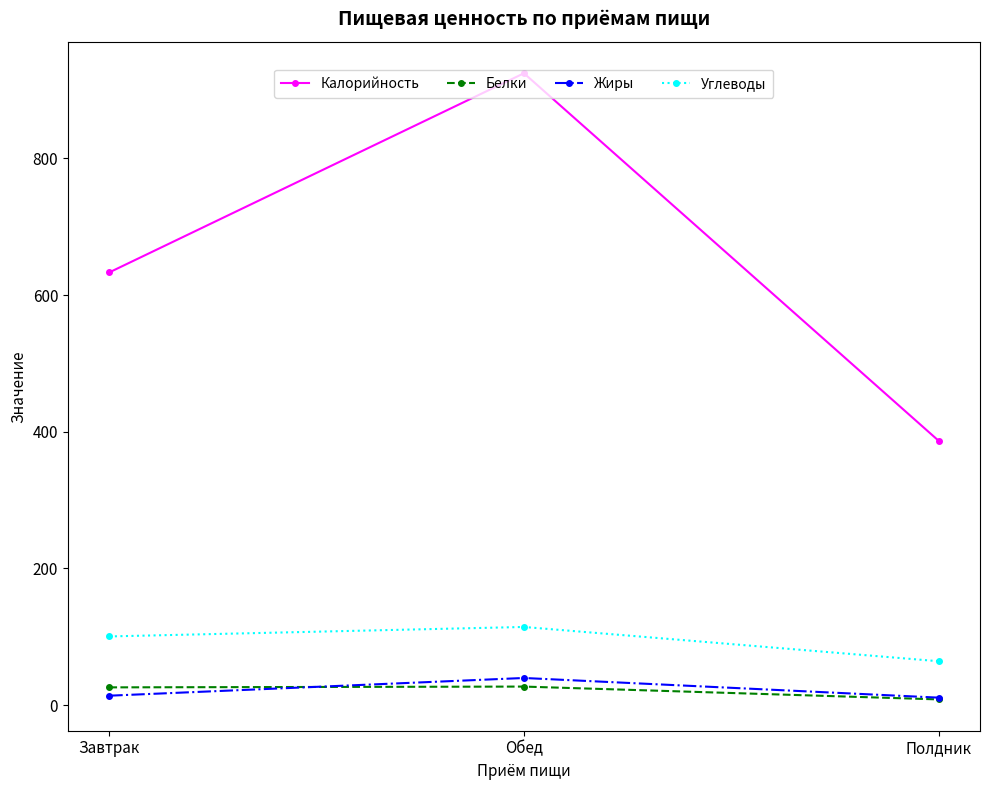

Which category has the highest value across all series?

Обед